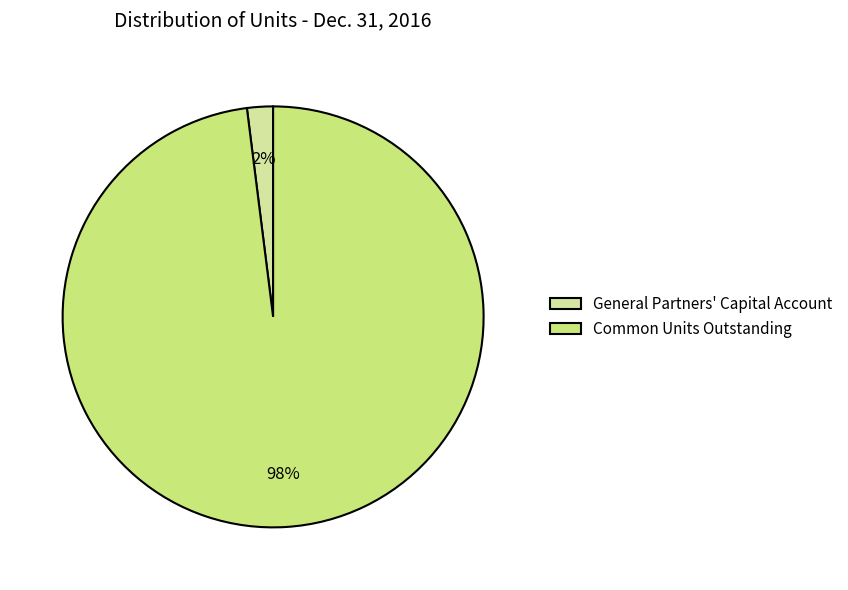

What is the change in value from General Partners' Capital Account to Common Units Outstanding?

+19254373